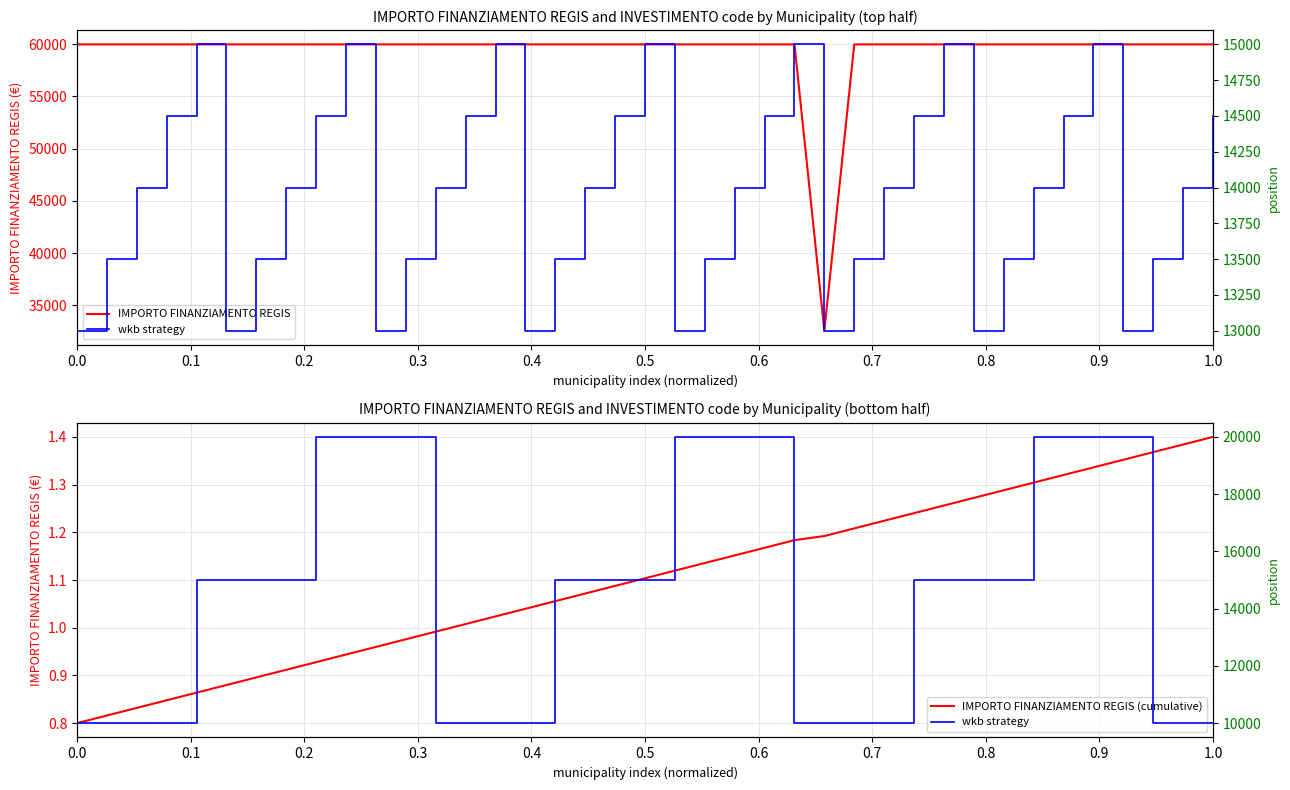

What is the maximum value for IMPORTO FINANZIAMENTO REGIS?

59966